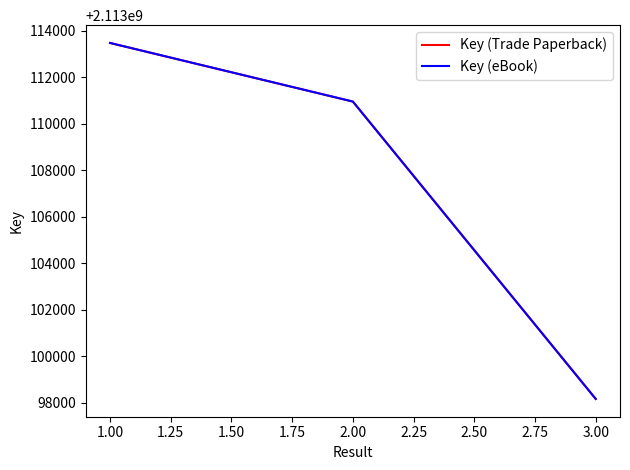

Is this an area chart (filled region under the line)?

No